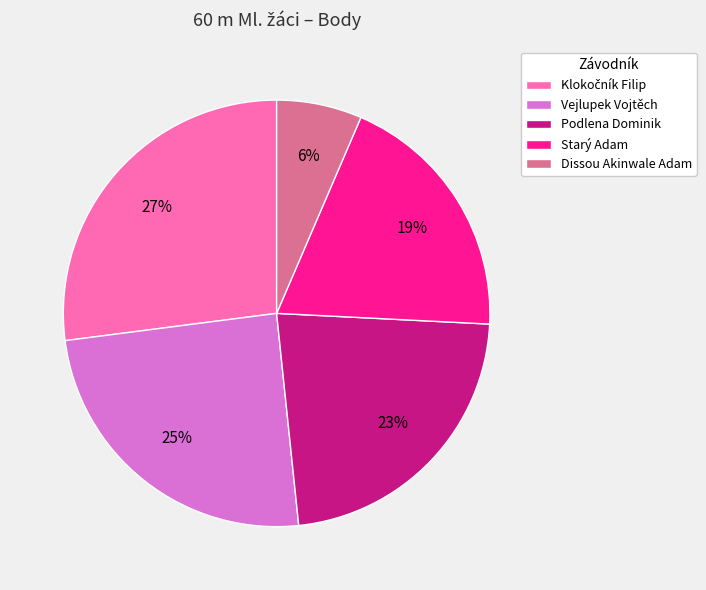

To the nearest percent, what is the difference between the largest and smallest slice percentages?

21%